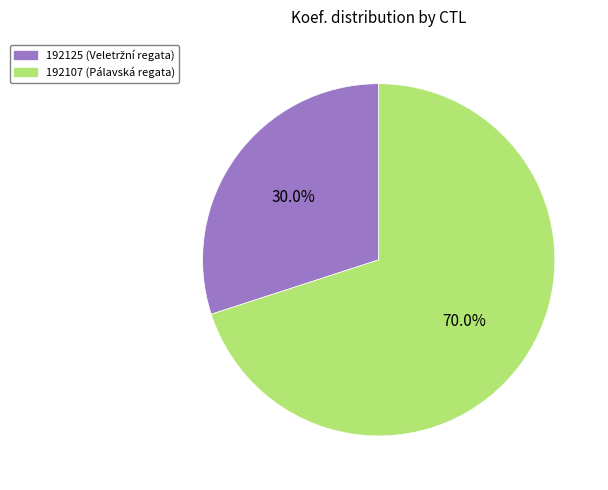

Combined, what portion of the pie is 192107 and 192125?

100.0%